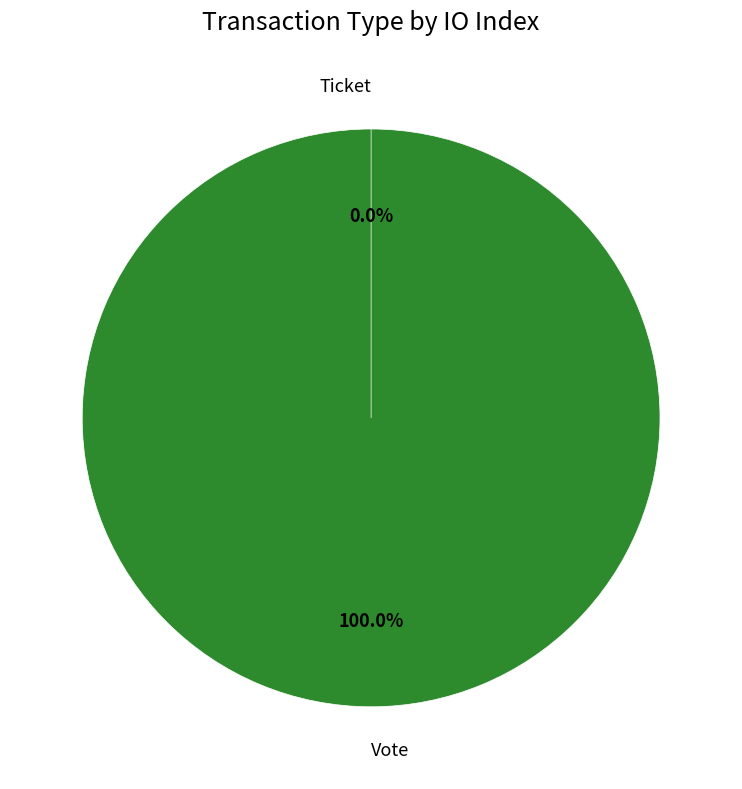

How many segments does this pie chart have?

2